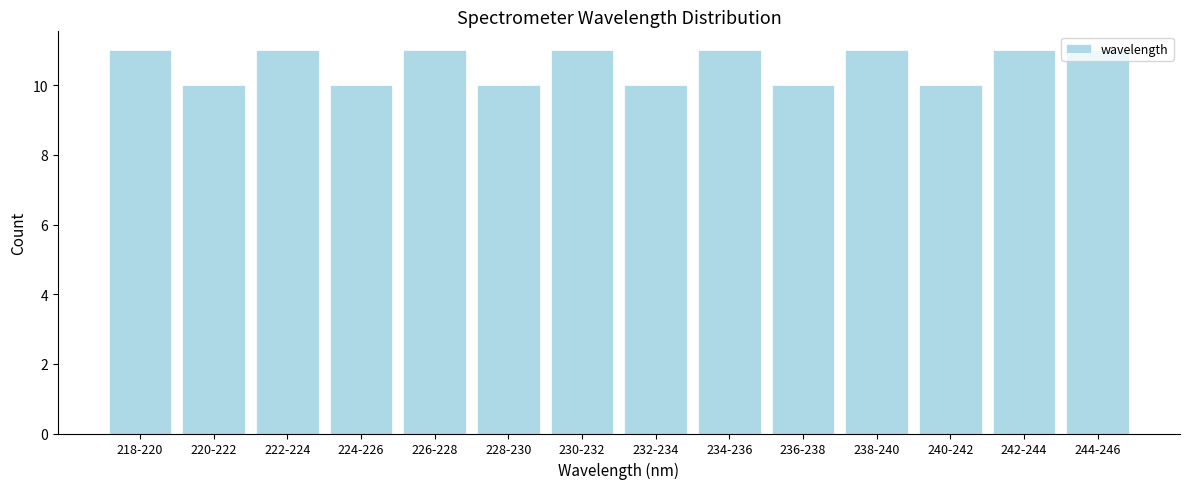

What is the smallest value displayed?

10